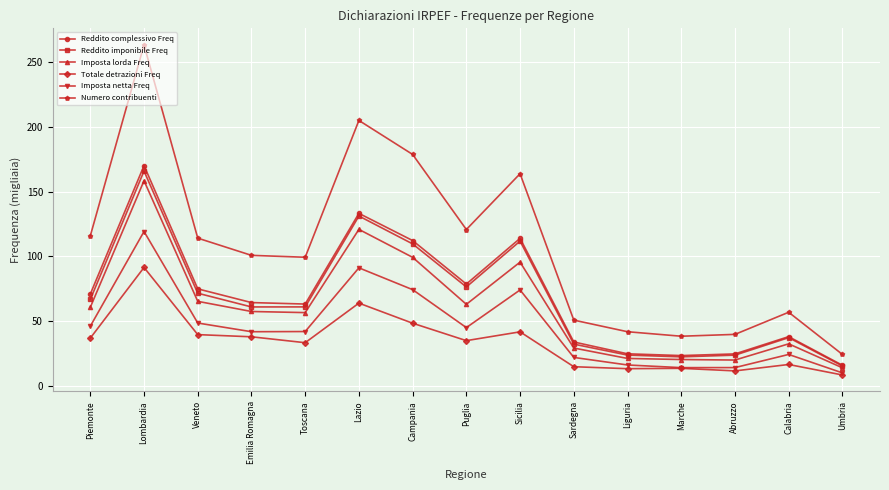

What is the average value of the Numero contribuenti series?

107.5